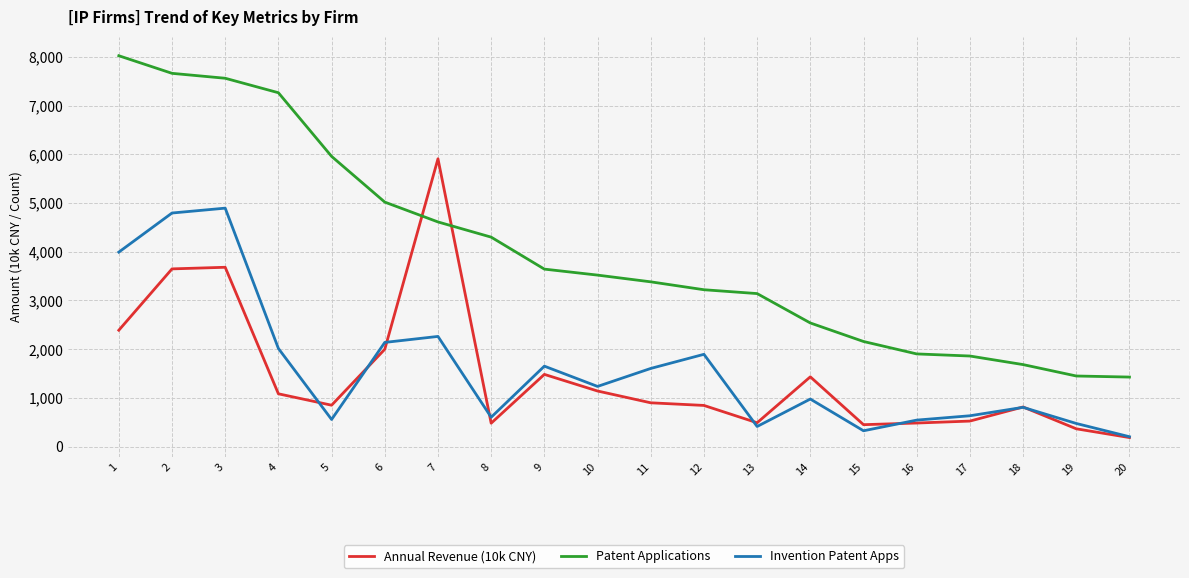

Which category has the highest value in the Patent Applications series?

1